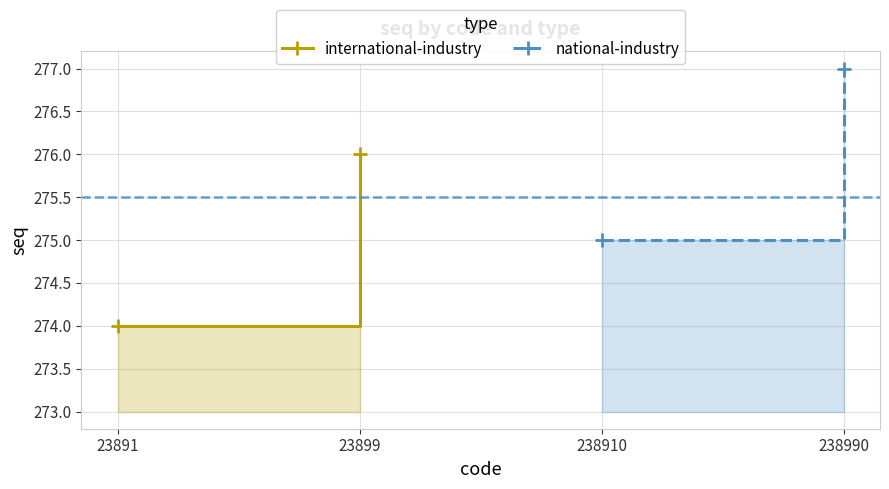

Does the chart have visible grid lines?

Yes